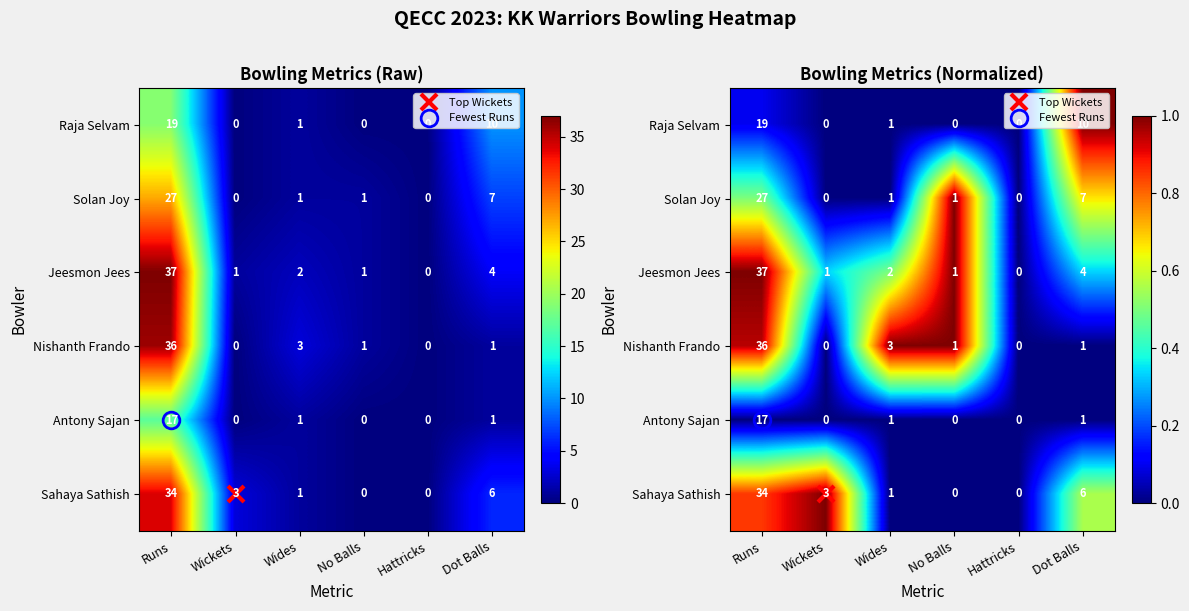

At Wickets, list the series in order from largest to smallest.

Sahaya Sathish, Jeesmon Jees, Raja Selvam, Solan Joy, Nishanth Frando, Antony Sajan